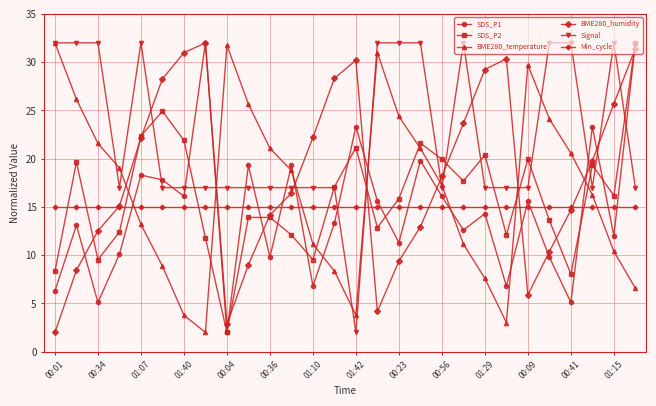

What is the value of the BME280_humidity point at the 21st from the left?

29.2